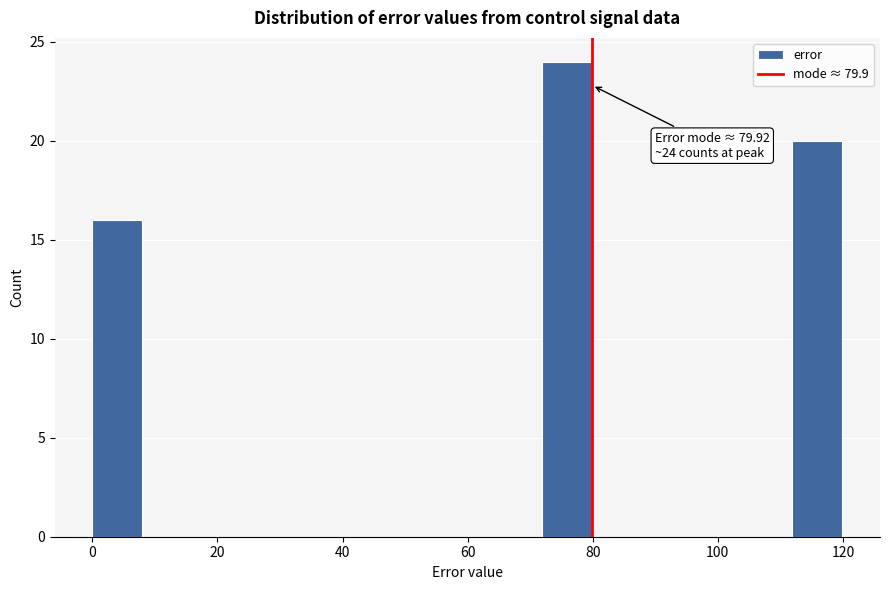

Read against the x-axis, roughly where is the centre of the tallest bar?

76